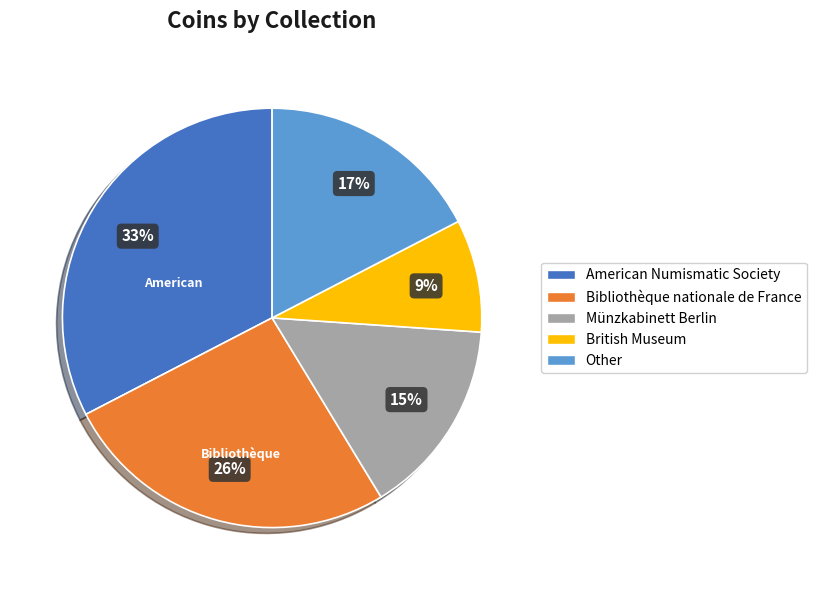

To the nearest percent, what is the difference between the largest and smallest slice percentages?

24%